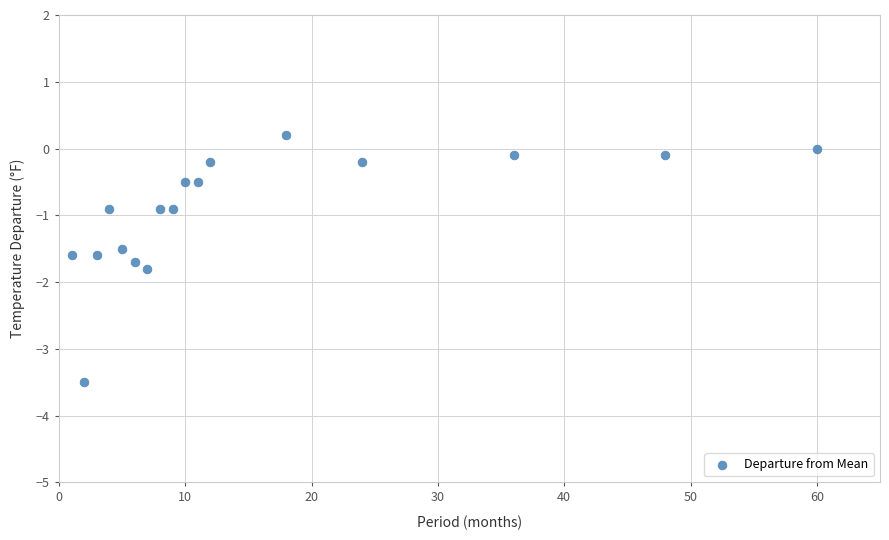

What is the range of Y values (max minus min)?

3.7